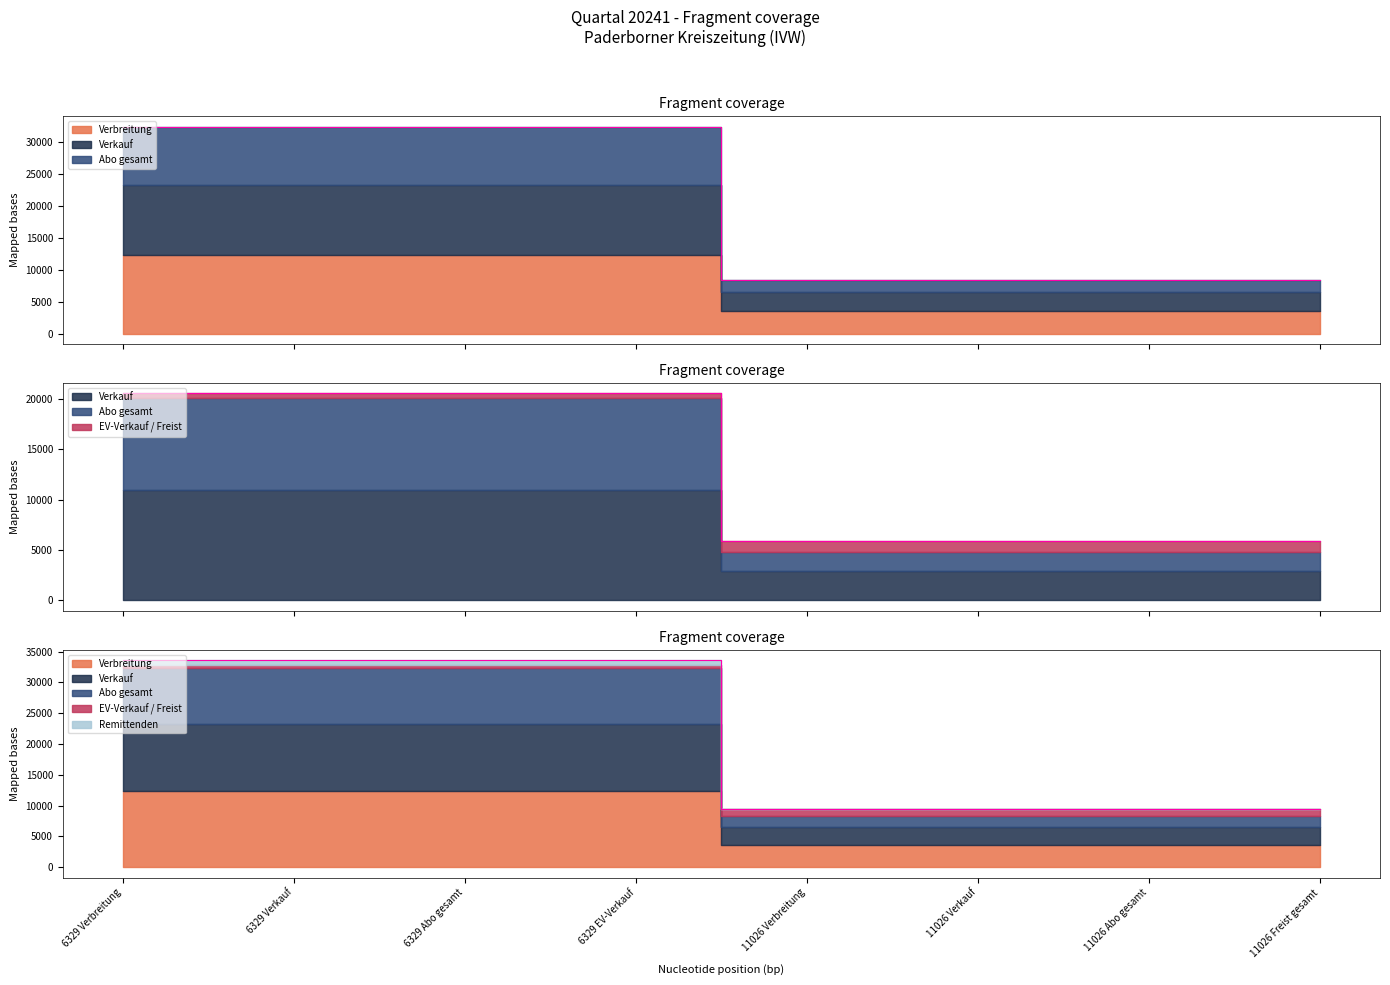

At which category is the sum across all series the highest?

6329 Verbreitung